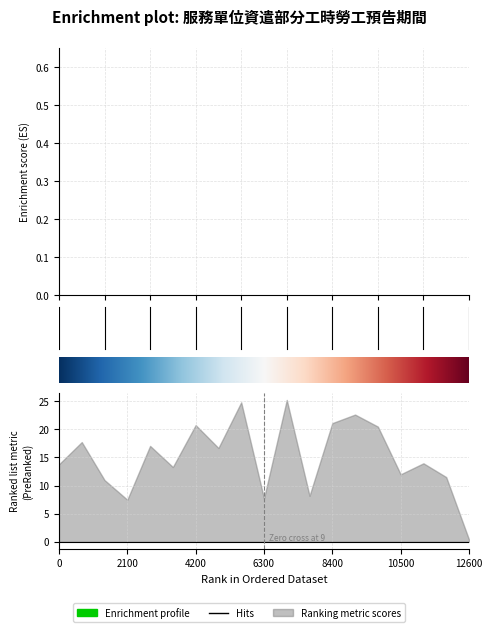

True or false: 有 has a value of 77.4 at 14.

False